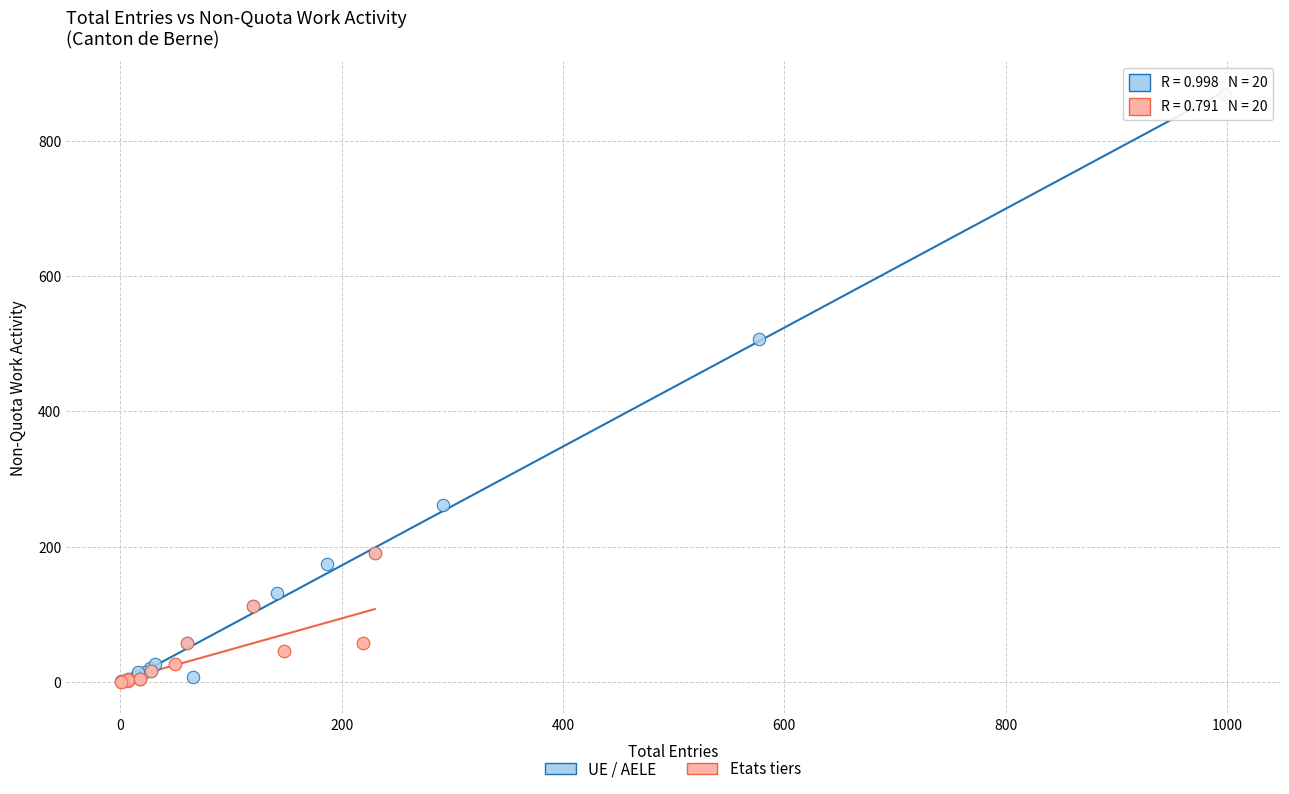

What are all the series names shown in the legend?

UE / AELE, Etats tiers